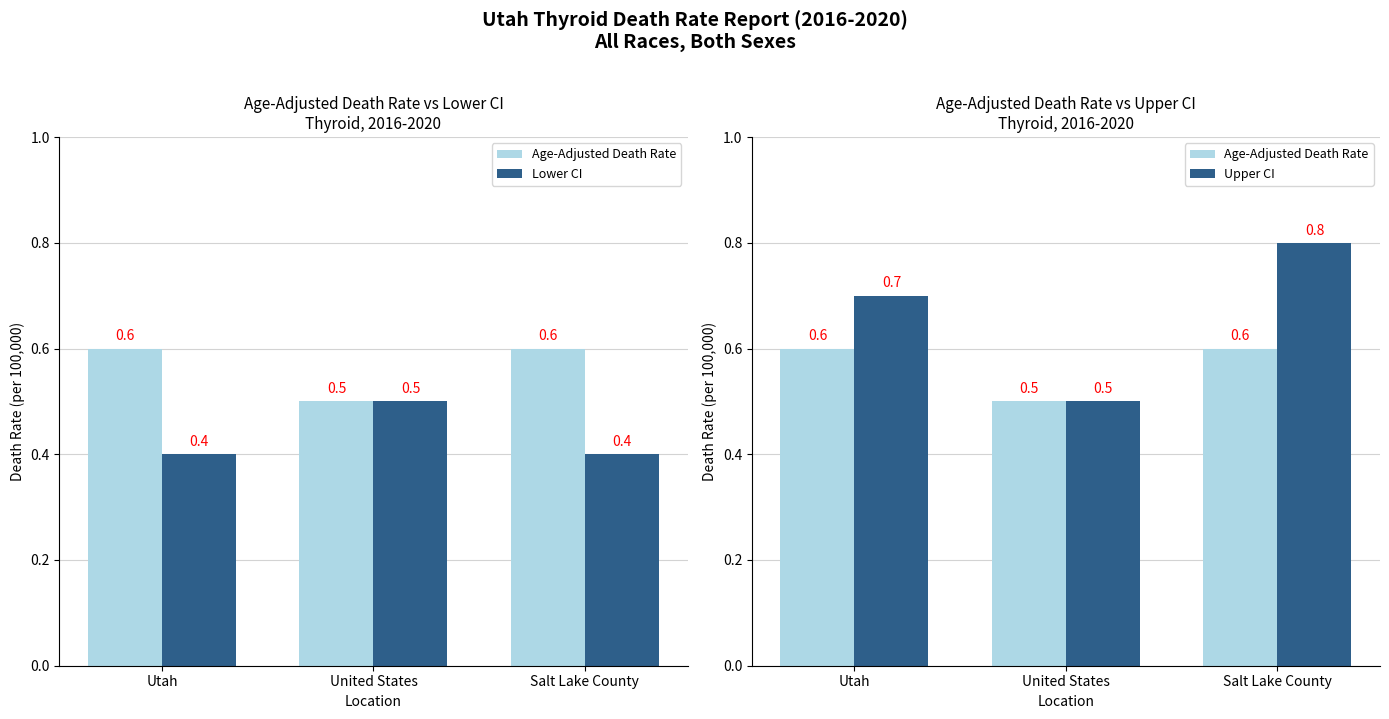

What is the lowest value of the Lower CI series?

0.4